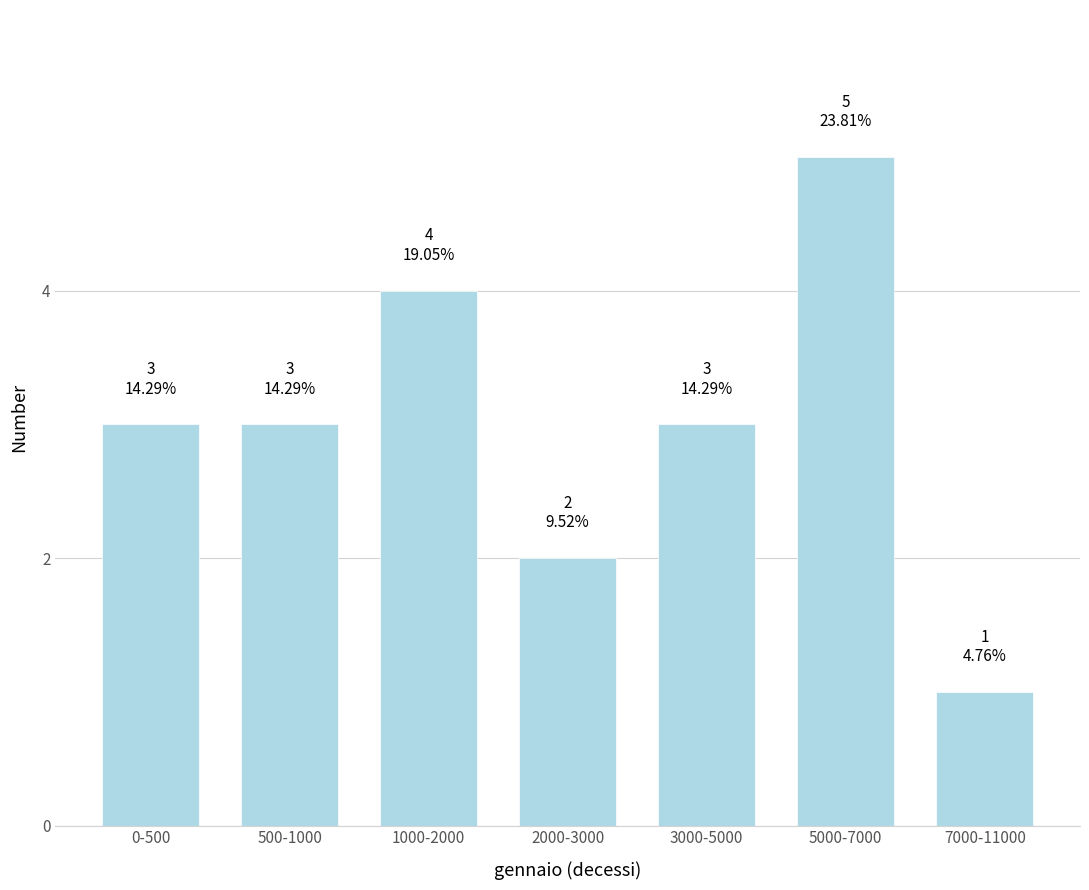

Reading left to right, extract all data points from this chart.

0-500=3	500-1000=3	1000-2000=4	2000-3000=2	3000-5000=3	5000-7000=5	7000-11000=1